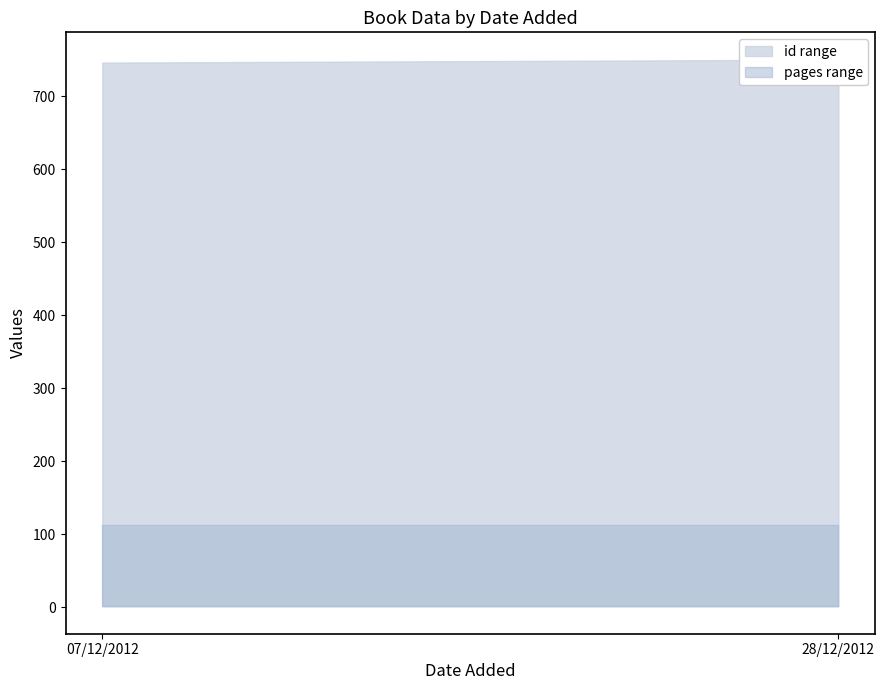

True or false: id has a value of 318 at 07/12/2012.

False